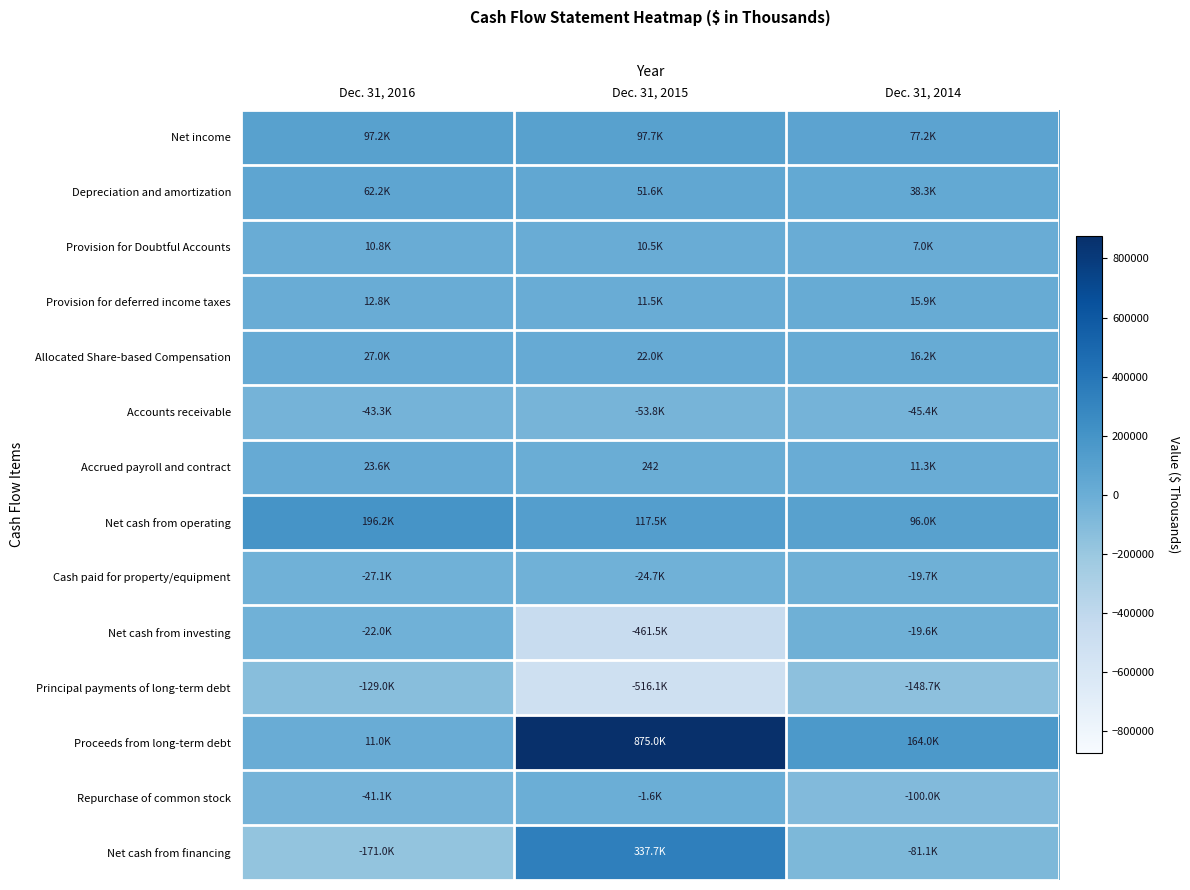

Read the Provision for Doubtful Accounts value at Dec. 31, 2016, to the nearest 10.

10790